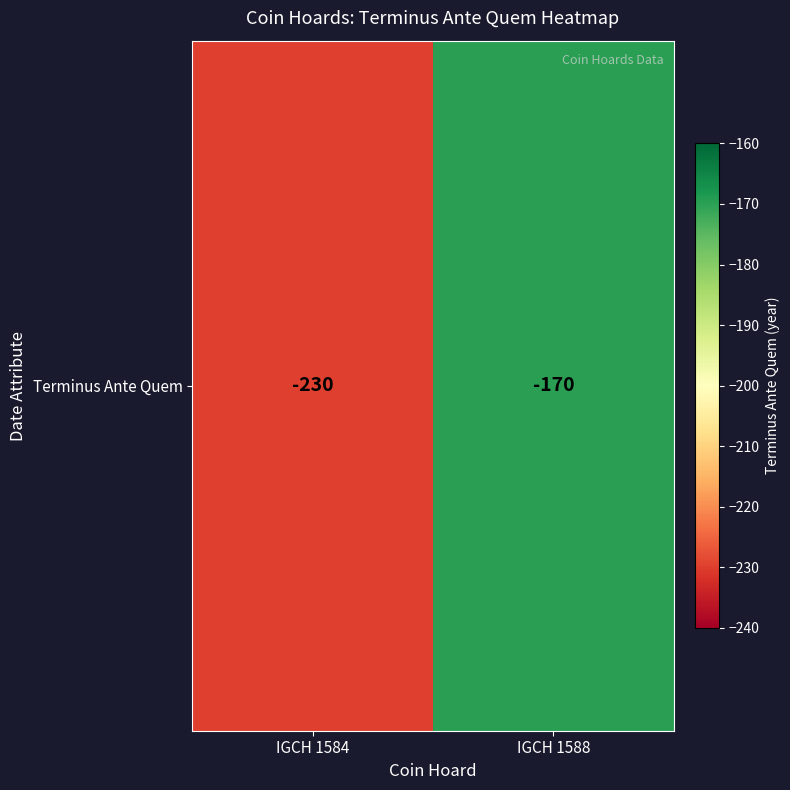

Rank the categories by value from highest to lowest.

IGCH 1588, IGCH 1584